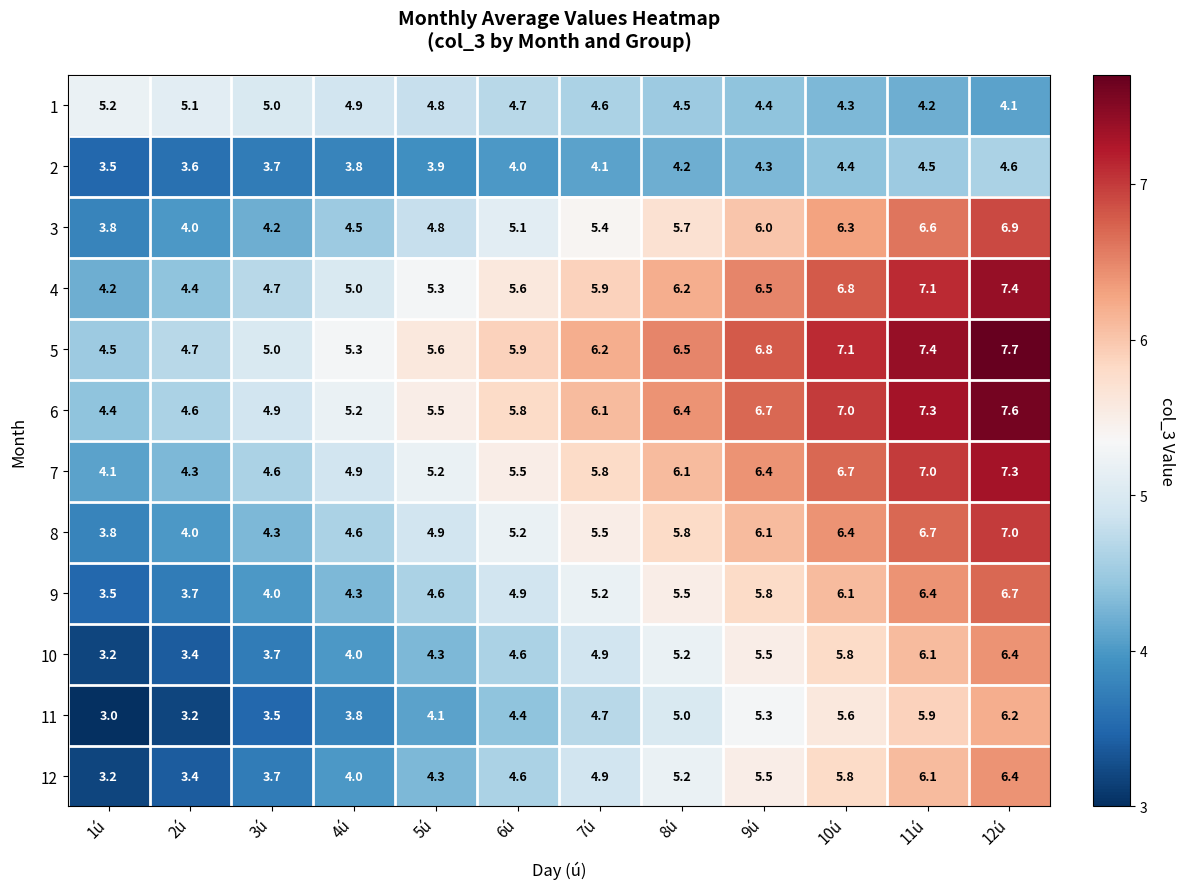

List the labels in order of 3 value, smallest first.

1ú, 2ú, 3ú, 4ú, 5ú, 6ú, 7ú, 8ú, 9ú, 10ú, 11ú, 12ú